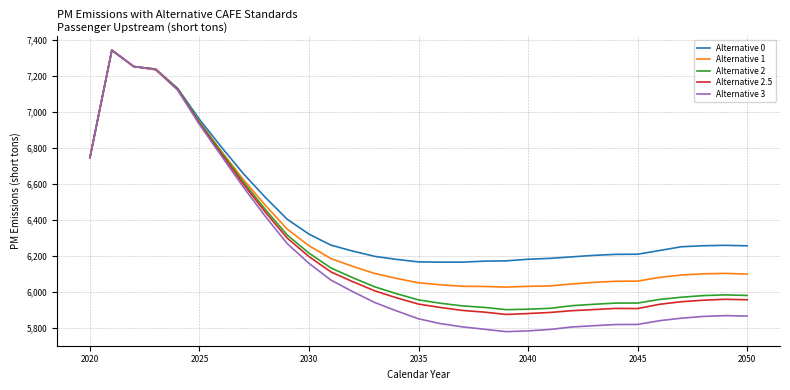

Which series has the widest spread of values?

Alternative 3